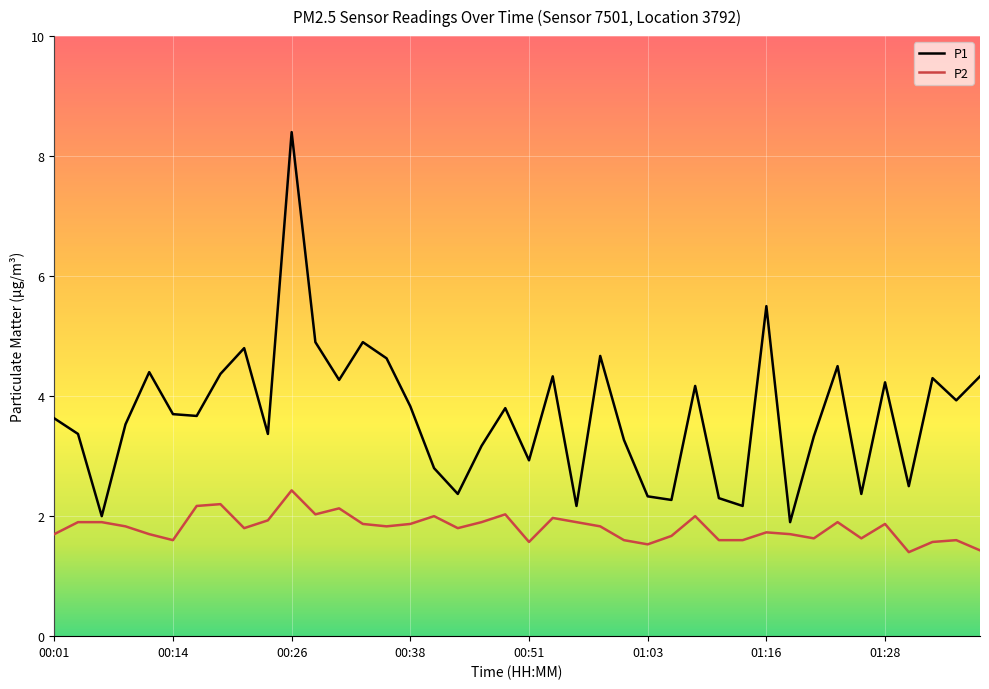

Which series has the largest total across all categories?

P1